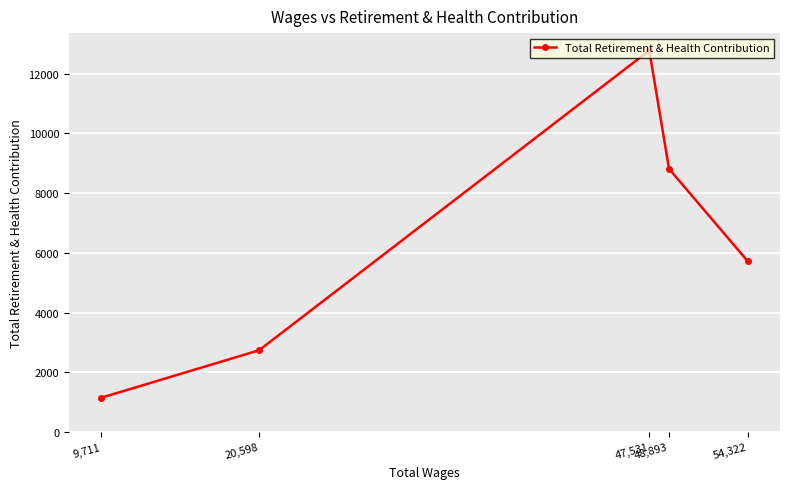

What is the average value?

6240